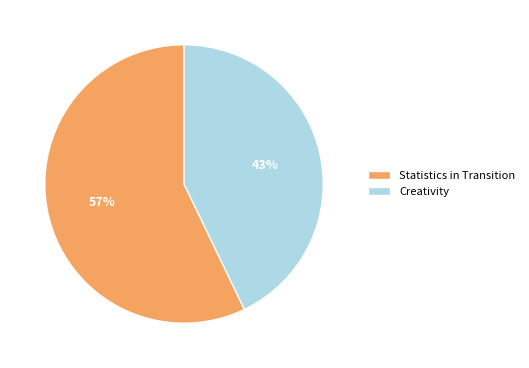

To the nearest percent, what is the combined percentage of Statistics in Transition and Creativity?

100%